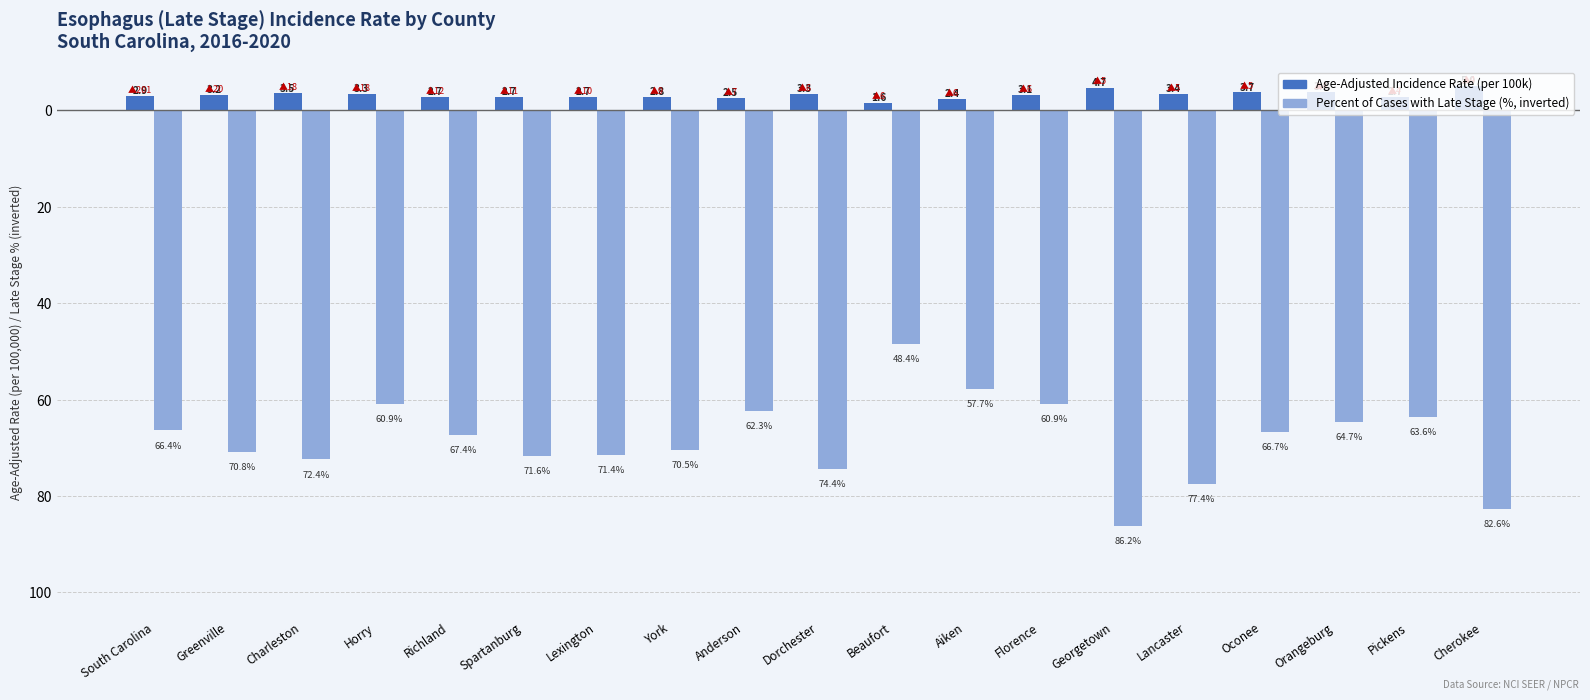

Which category has the lowest value across all series?

Georgetown